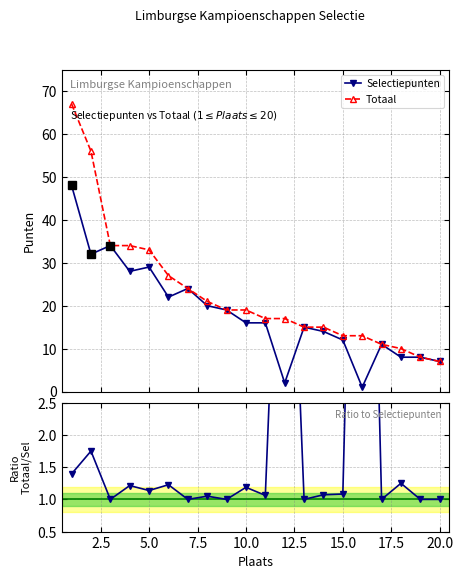

What is the lowest value of the Selectiepunten series?

1